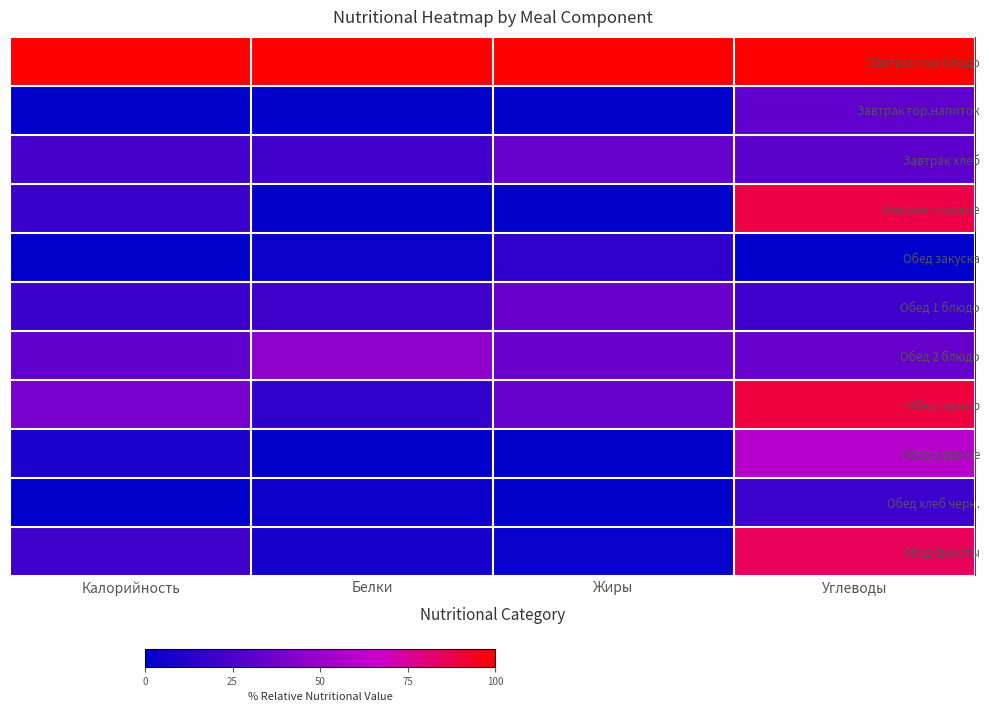

Count the number of data series in this chart.

11